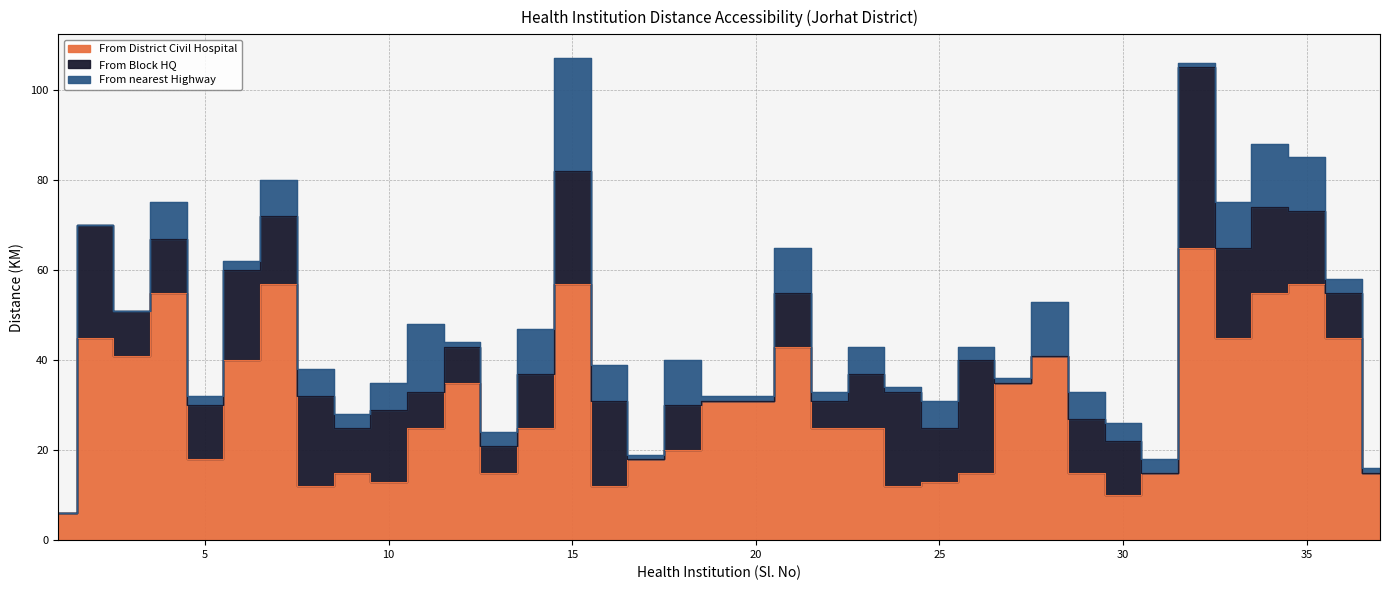

What is the sum of all From District Civil Hospital values?

1102